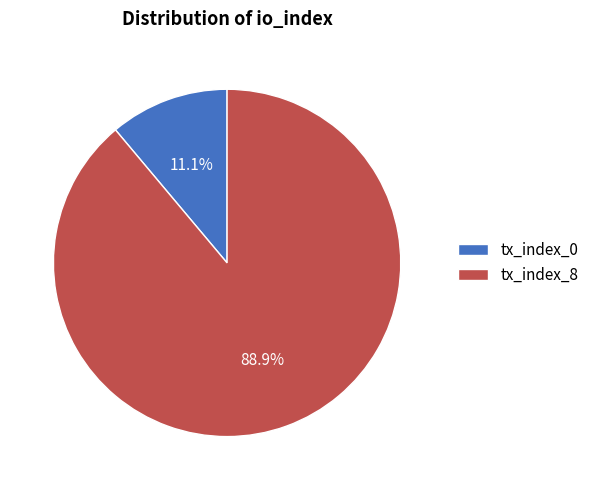

Is tx_index_8 the majority of the pie?

Yes